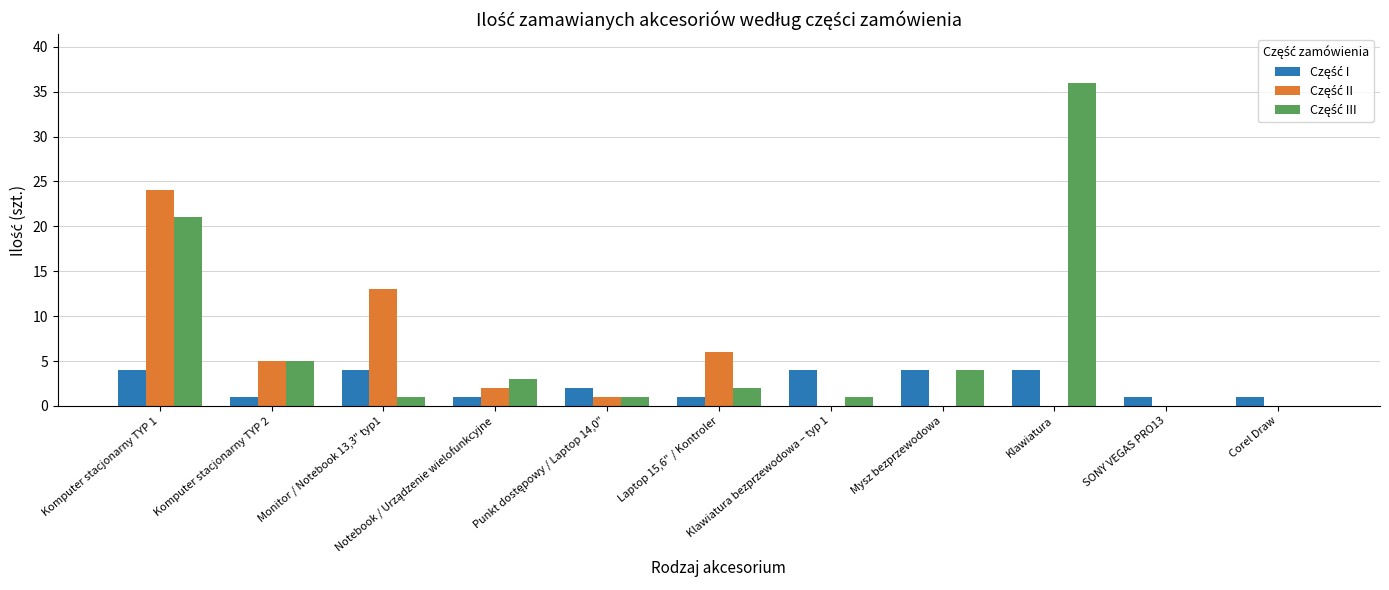

What is the maximum value shown in the chart?

36